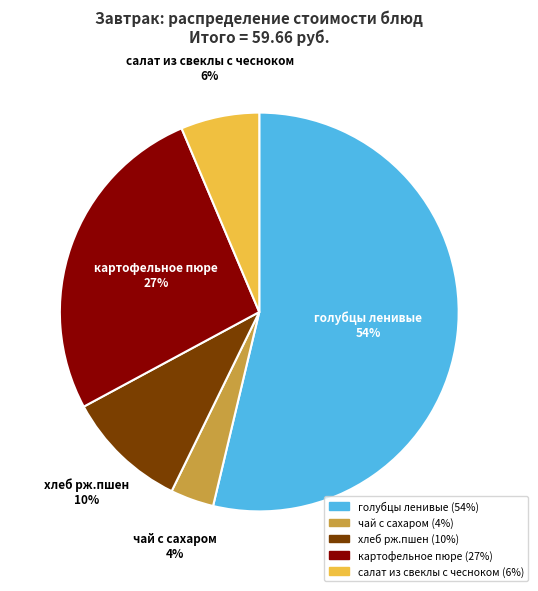

Which category accounts for the majority?

голубцы ленивые